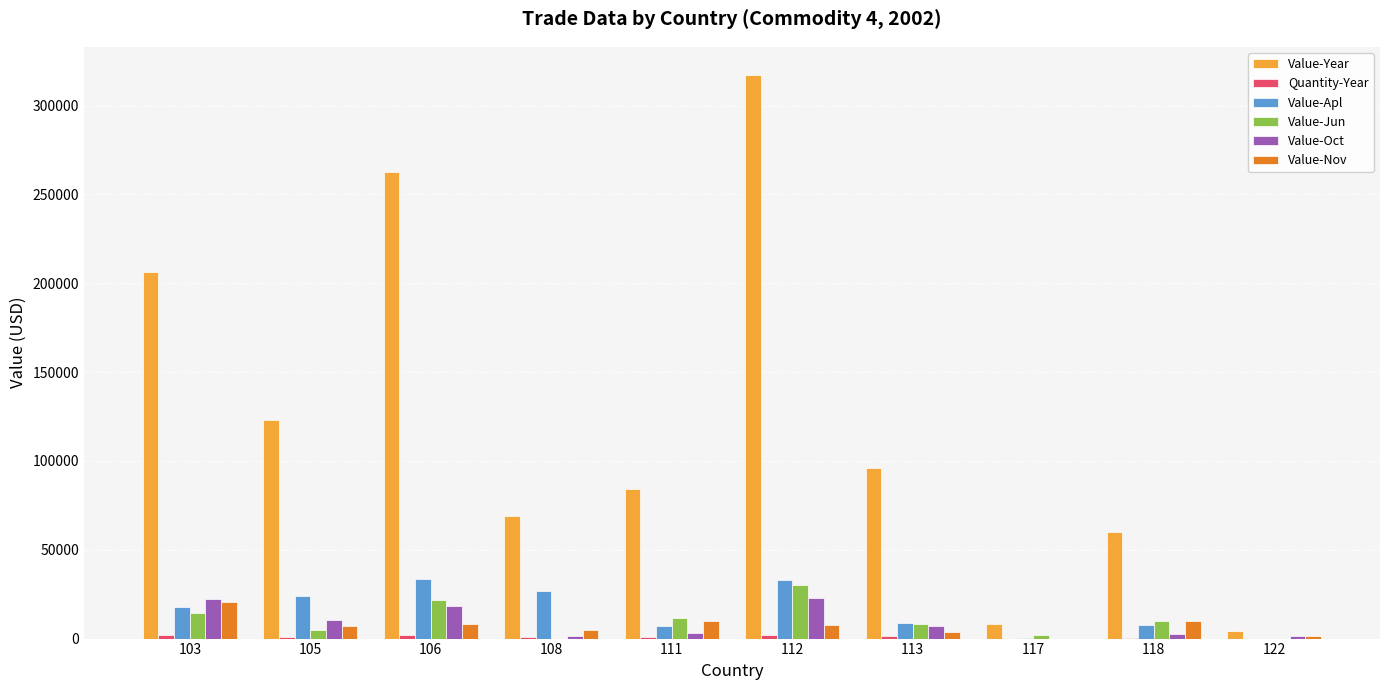

Between 106 and 122, which series saw the biggest shift?

Value-Year